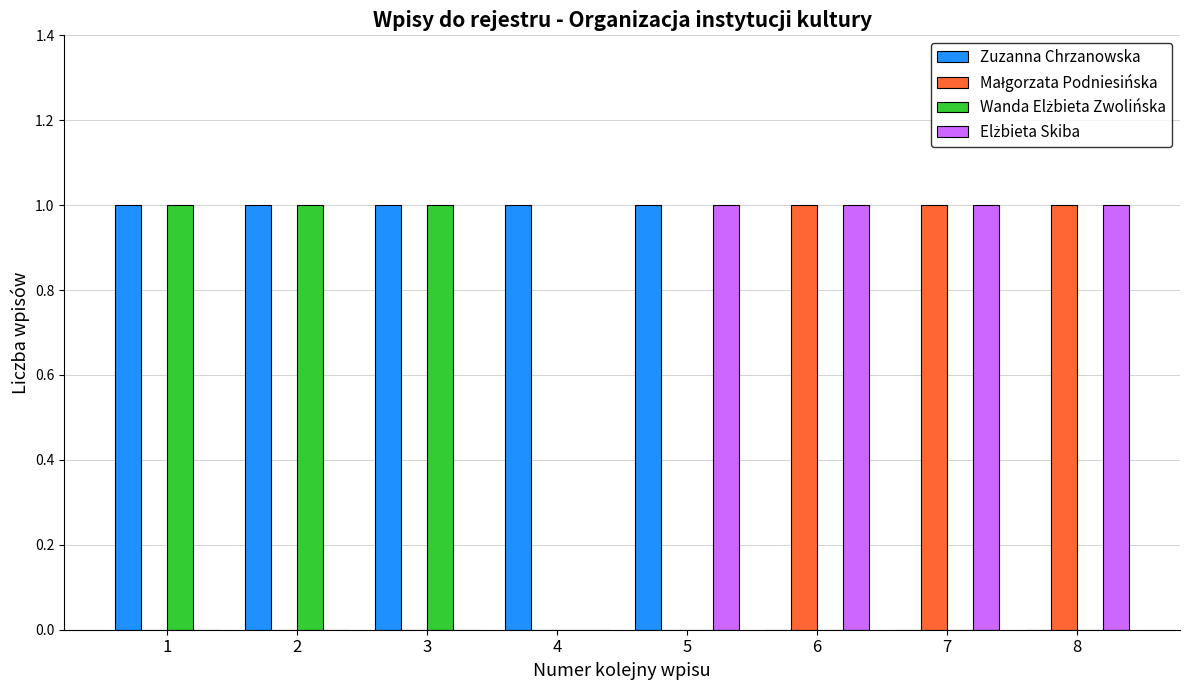

Which series has the largest total across all categories?

Zuzanna Chrzanowska